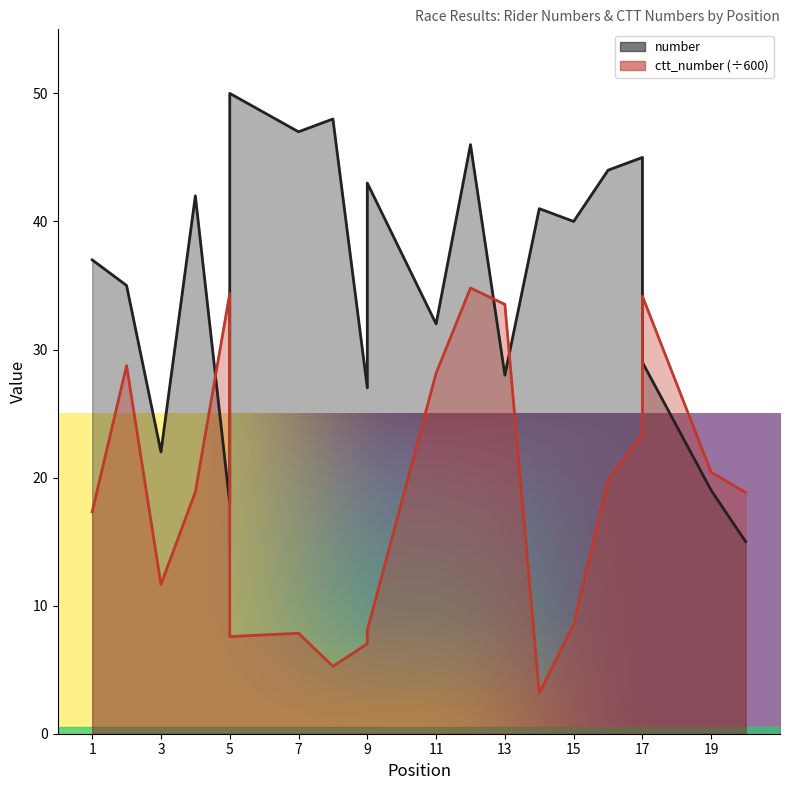

Reading left to right, list all the values displayed in this chart.

number: 1=37.0	2=35.0	3=22.0	4=42.0	5=18.0	5=50.0	7=47.0	8=48.0	9=27.0	9=43.0	11=32.0	12=46.0	13=28.0	14=41.0	15=40.0	16=44.0	17=45.0	17=29.0	19=19.0	20=15.0
ctt_number: 1=17.3	2=28.7	3=11.7	4=18.9	5=34.4	5=7.6	7=7.8	8=5.3	9=7.0	9=8.1	11=28.1	12=34.8	13=33.5	14=3.2	15=8.5	16=19.8	17=23.4	17=34.2	19=20.4	20=18.8